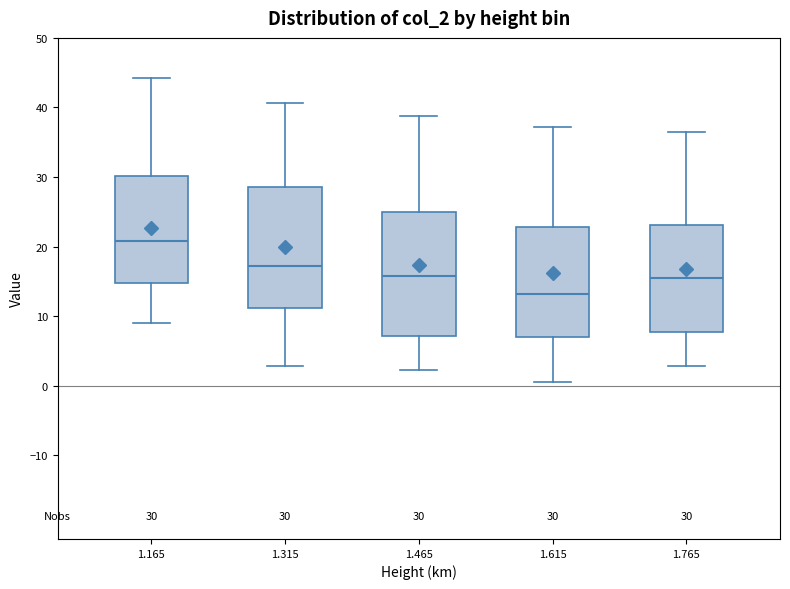

Which box's median line is the lowest?

1.615